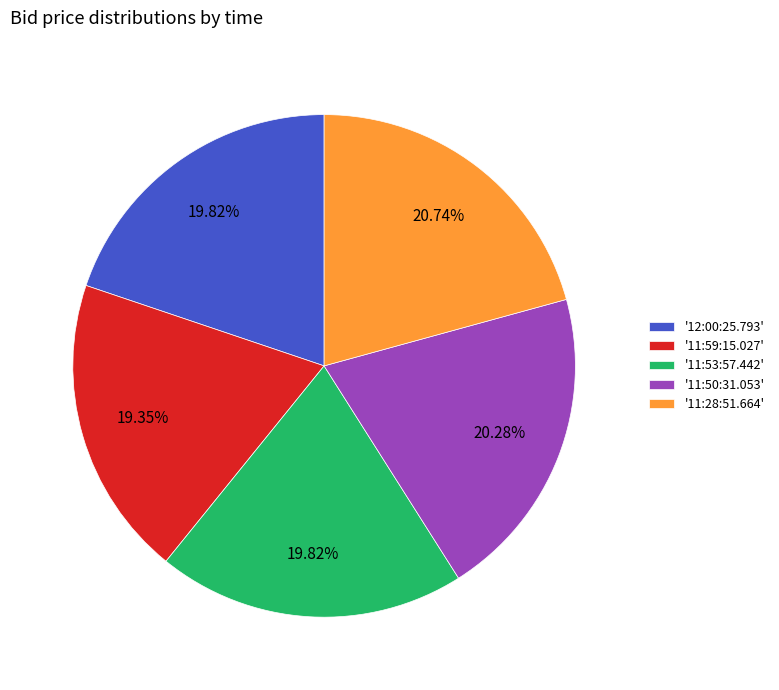

Does '12:00:25.793' represent more than half of the total?

No